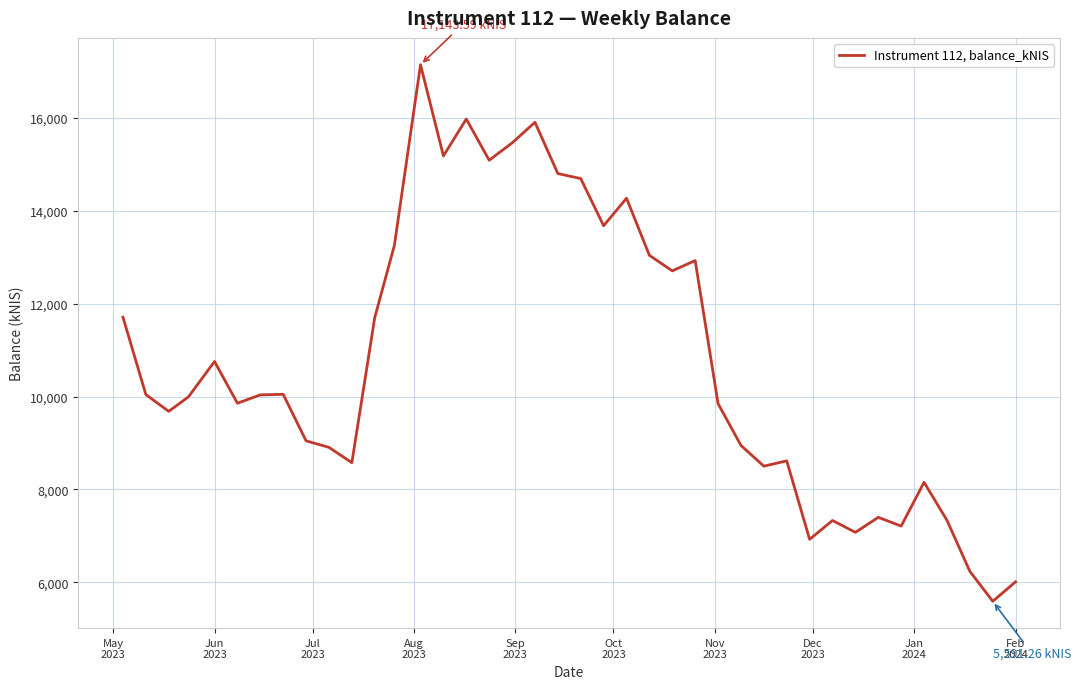

What is the greatest value displayed?

17143.6